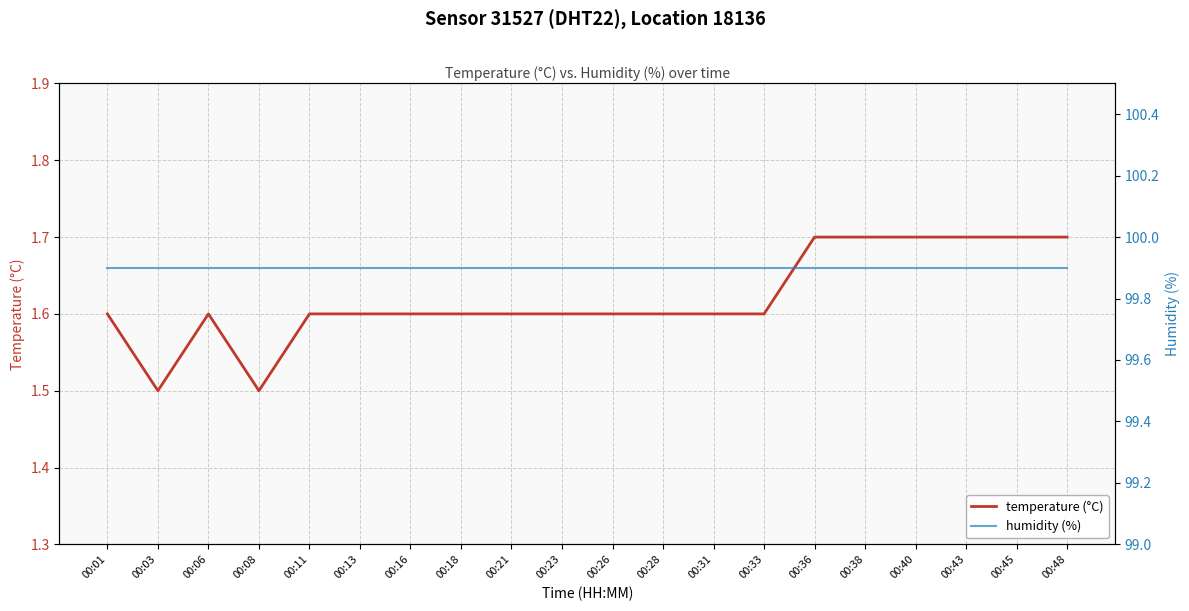

Reading left to right, list all the values displayed in this chart.

temperature (°C): 1.6	1.5	1.6	1.5	1.6	1.6	1.6	1.6	1.6	1.6	1.6	1.6	1.6	1.6	1.7	1.7	1.7	1.7	1.7	1.7
humidity (%): 99.9	99.9	99.9	99.9	99.9	99.9	99.9	99.9	99.9	99.9	99.9	99.9	99.9	99.9	99.9	99.9	99.9	99.9	99.9	99.9